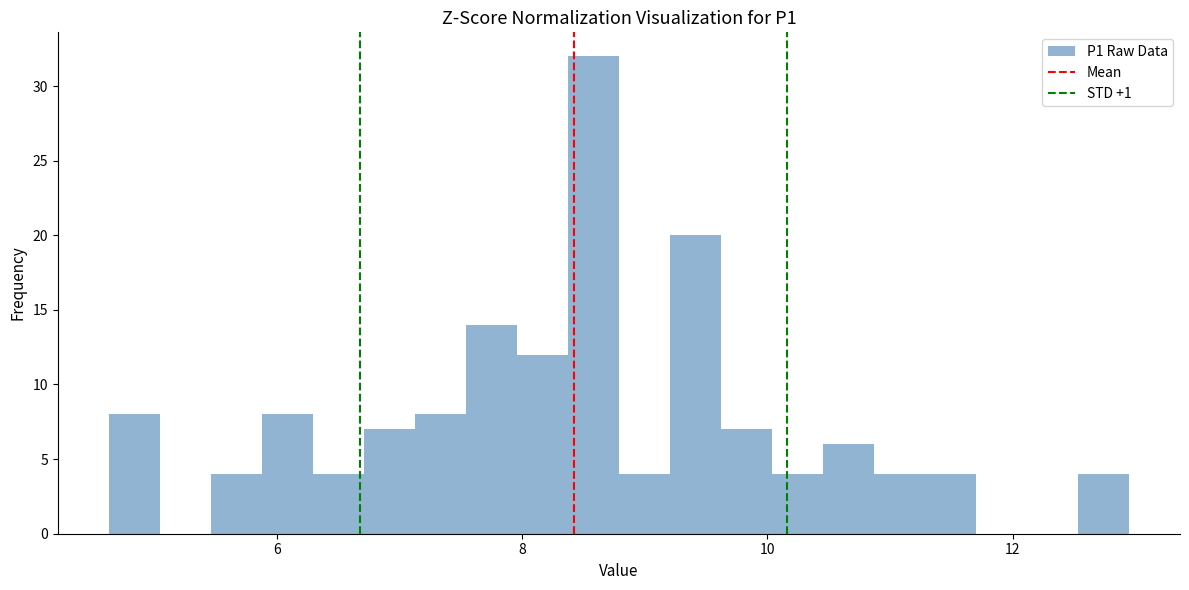

Read against the x-axis, roughly where is the centre of the tallest bar?

8.6